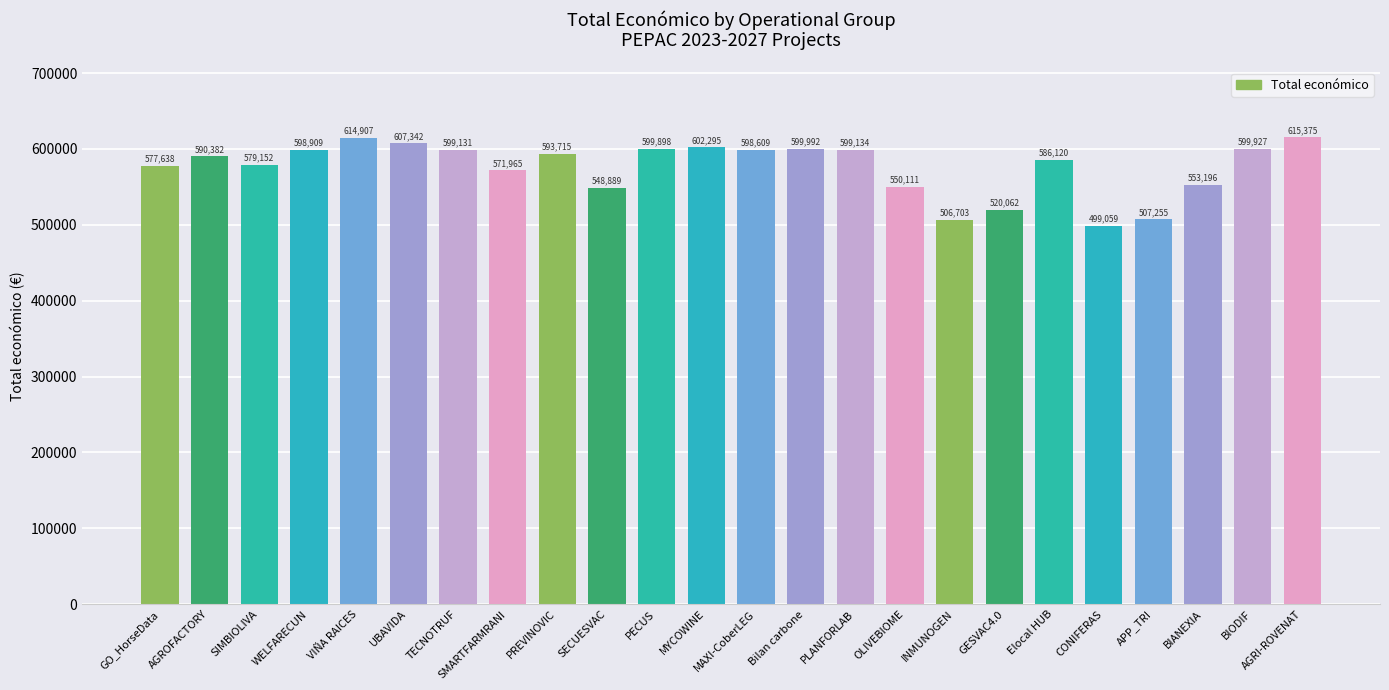

Which category has the highest value across all series?

AGRI-ROVENAT